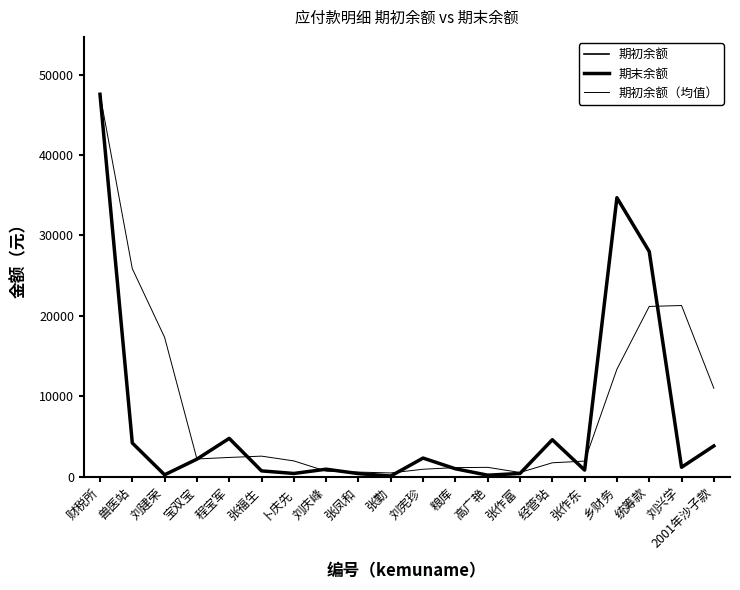

Does the chart have visible grid lines?

No